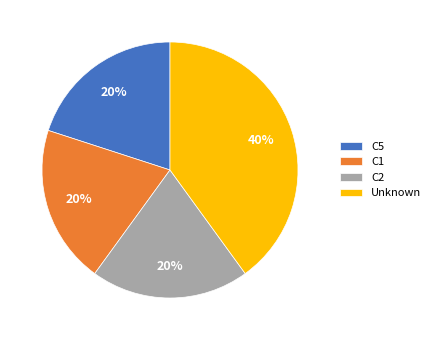

How many segments does this pie chart have?

4